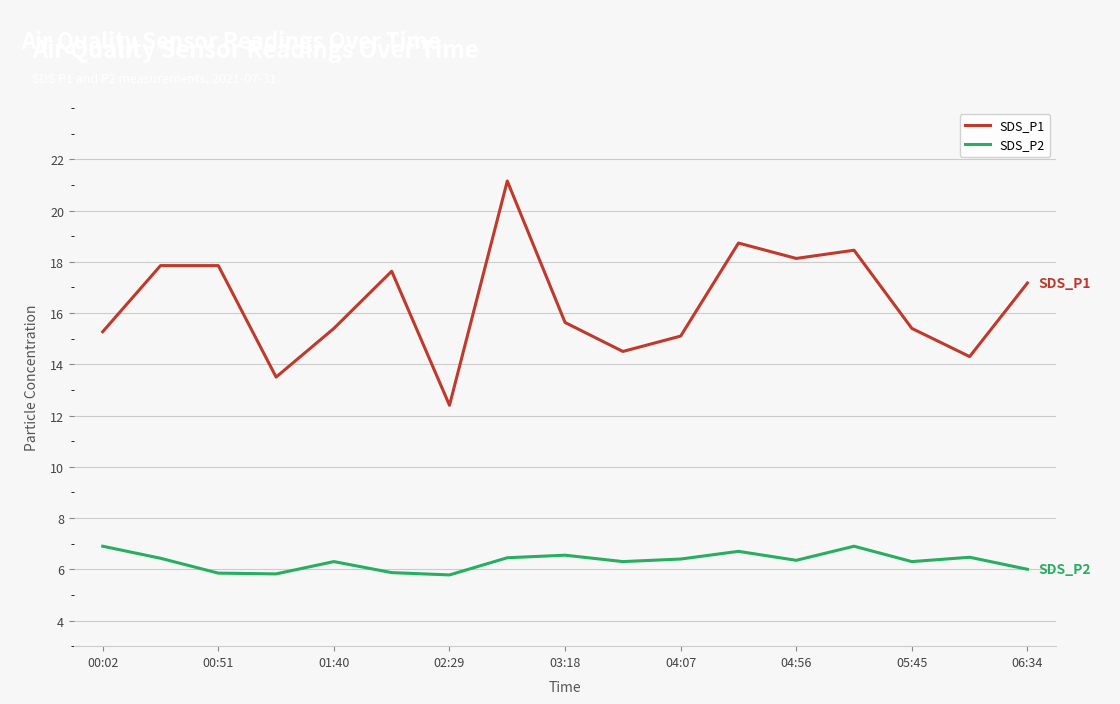

Which series has the largest total across all categories?

SDS_P1